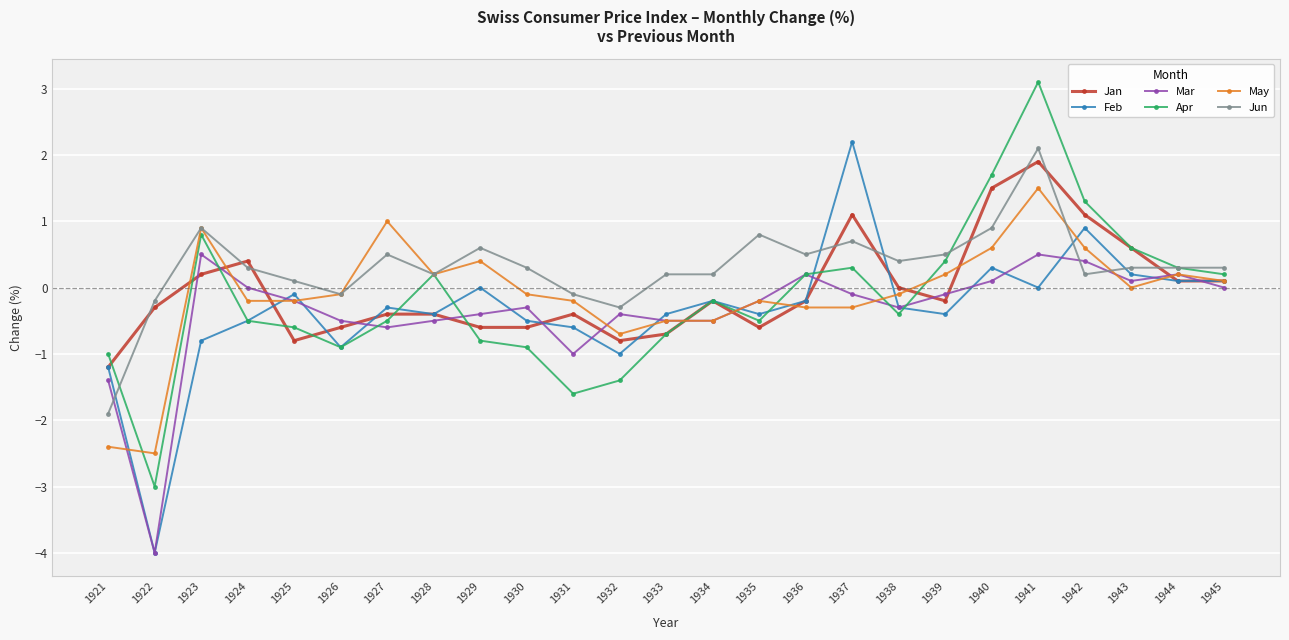

Where is the first local maximum for Jan?

1924